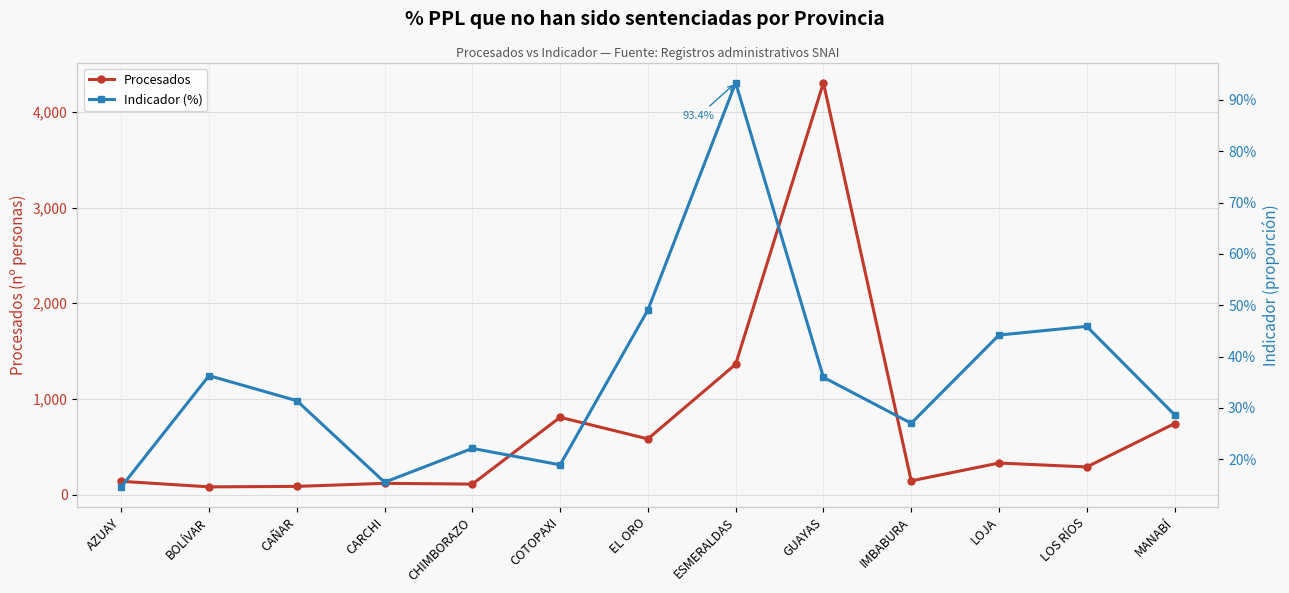

The value of Procesados at AZUAY is 140.0. True or false?

True